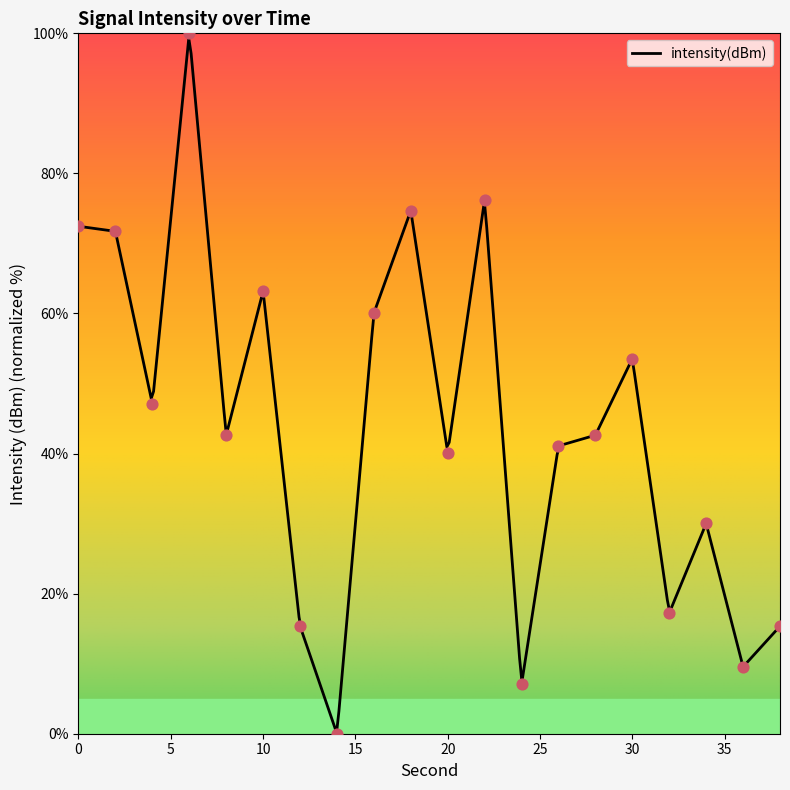

What is the ratio of the value at 26 to the value at 36?

4.3